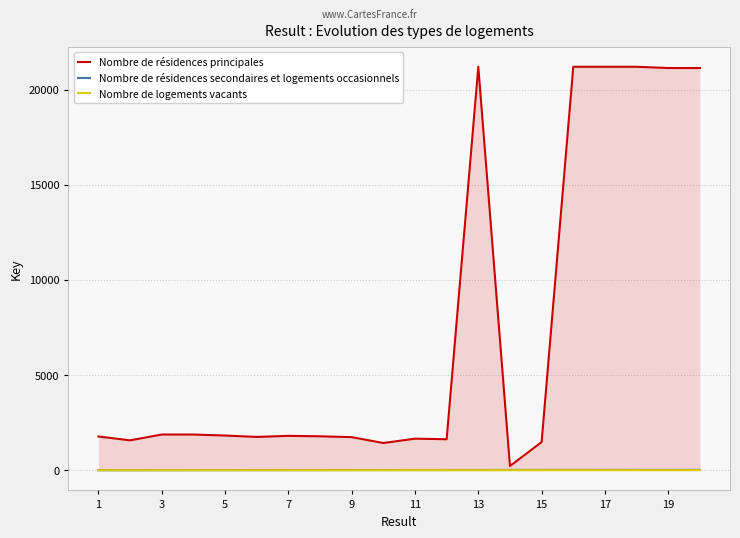

Count the number of categories in the chart.

20